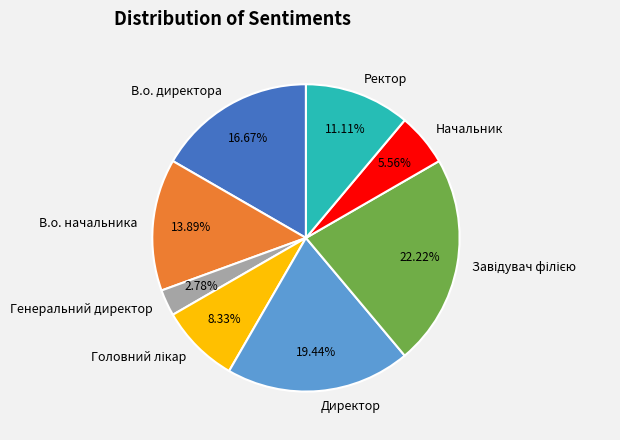

To the nearest percent, what percentage of the pie is В.о. директора?

17%